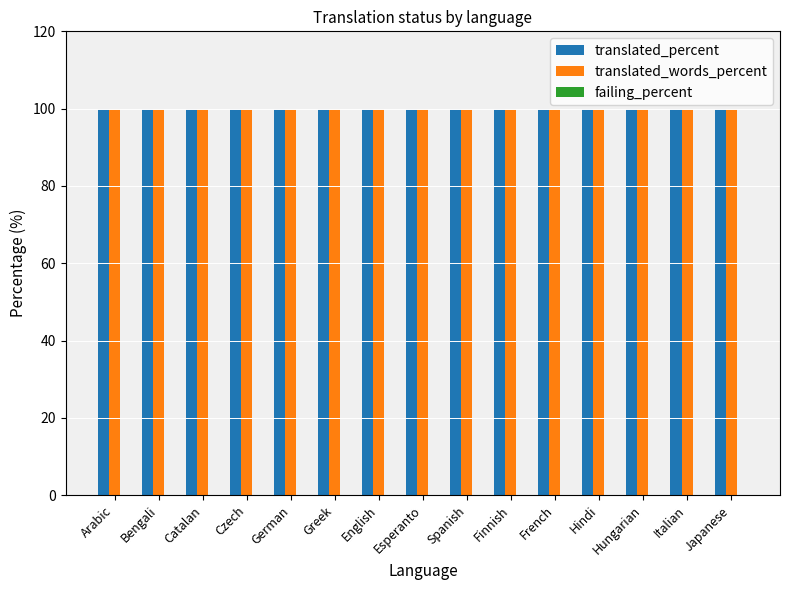

Does the chart contain stacked bars?

No